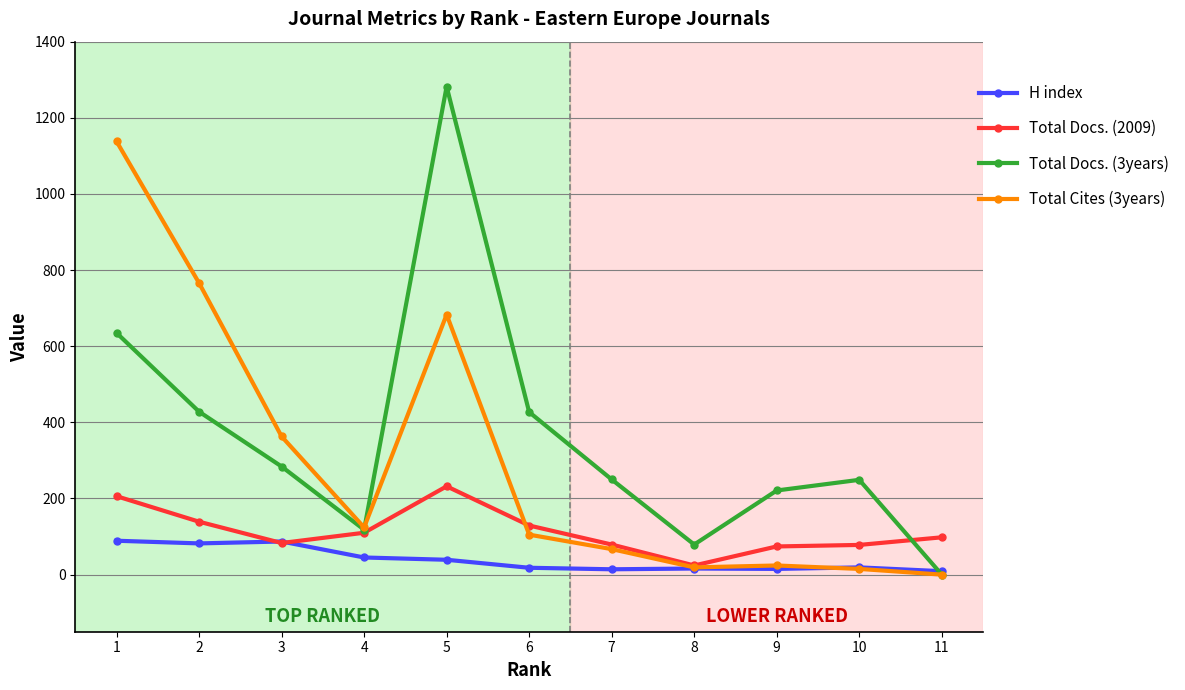

At which category does Total Docs. (2009) reach its first local valley?

3